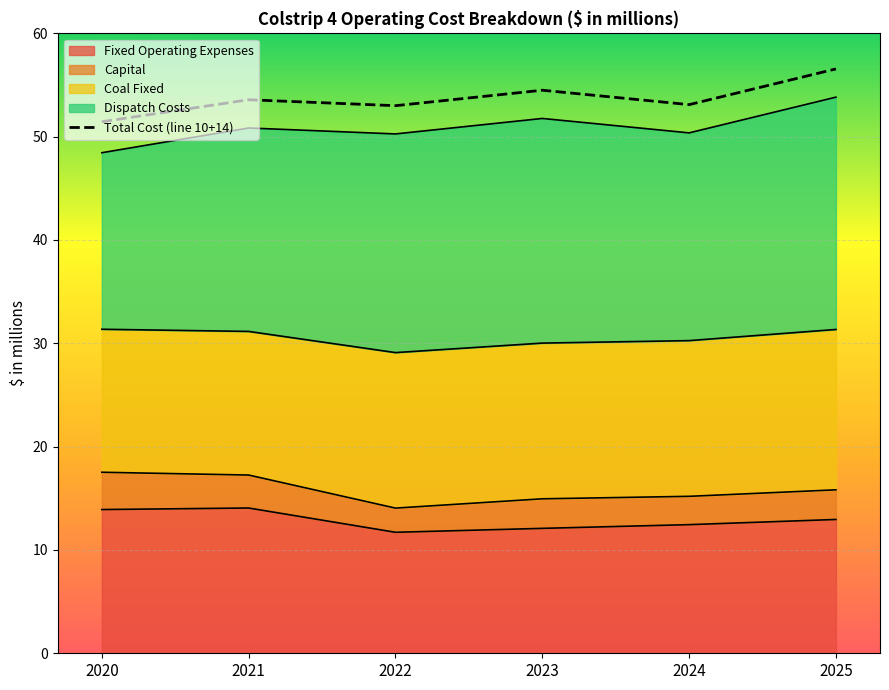

What is the smallest value displayed?

51.4